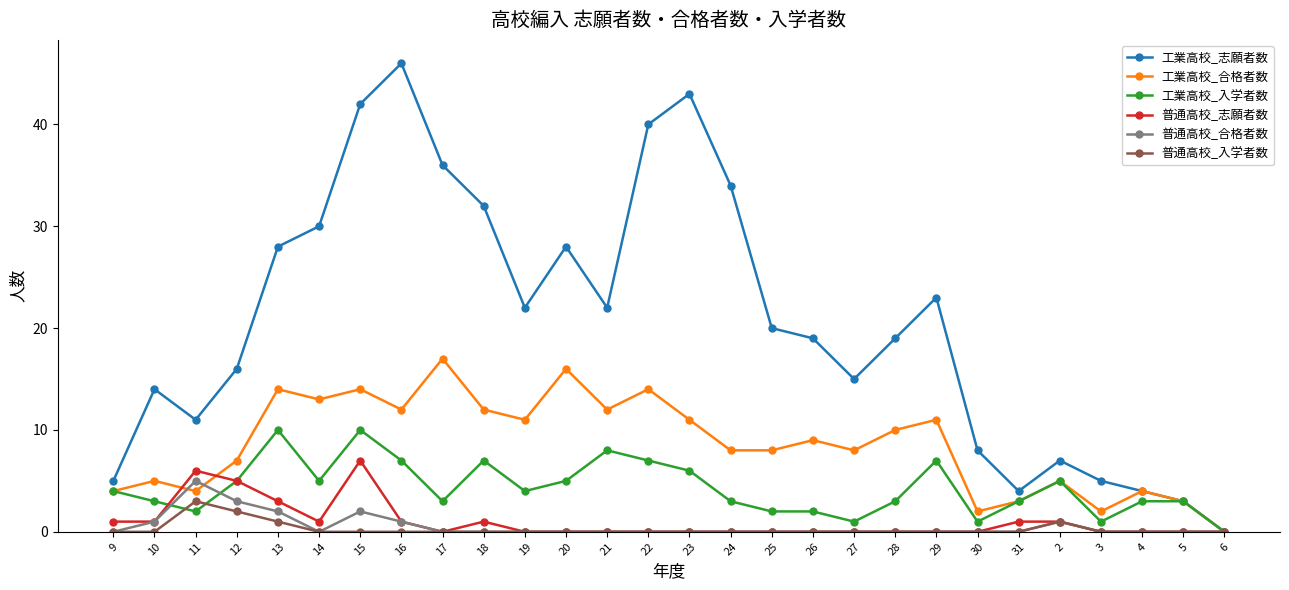

What is the label of the 24th point from the left?

2